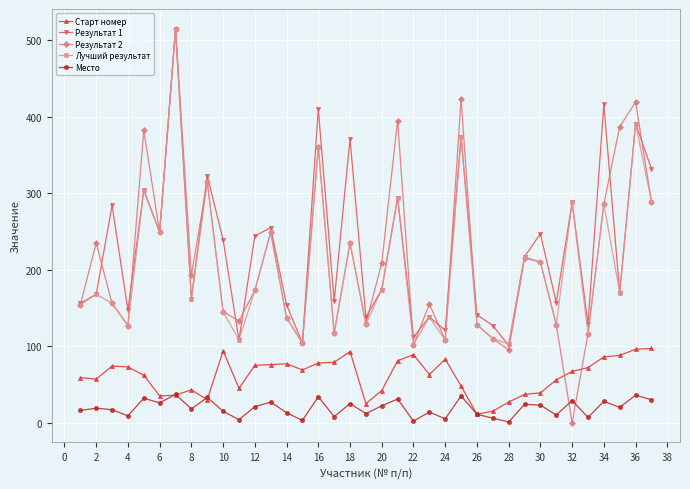

What is the value of the Лучший результат point at the 12th from the left?

173